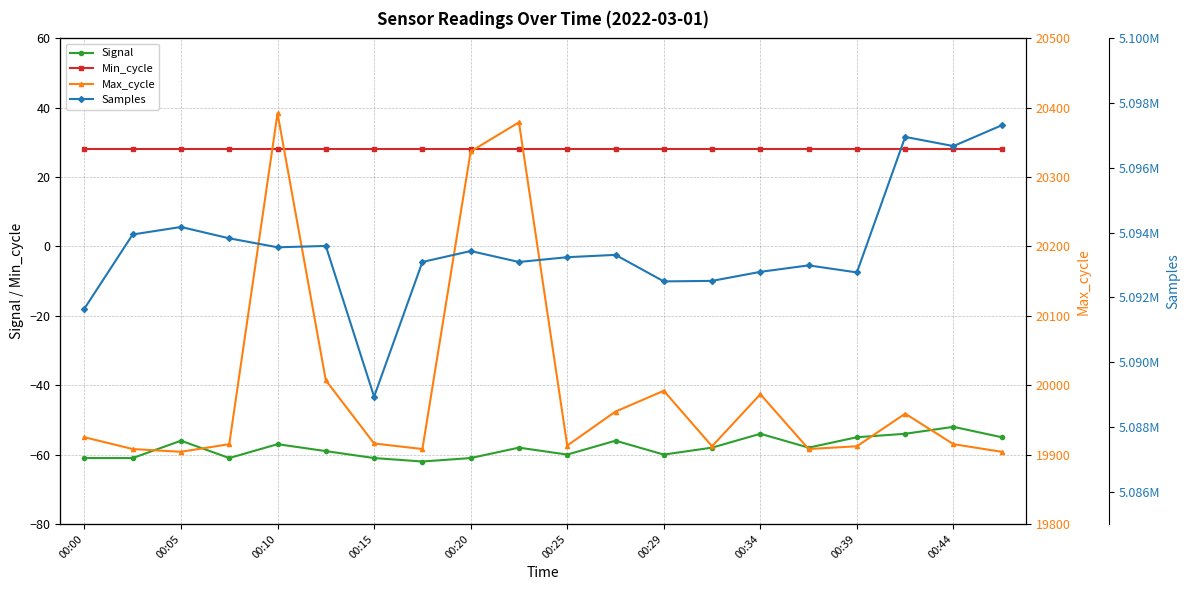

What is the label of the 1st point from the left?

00:00